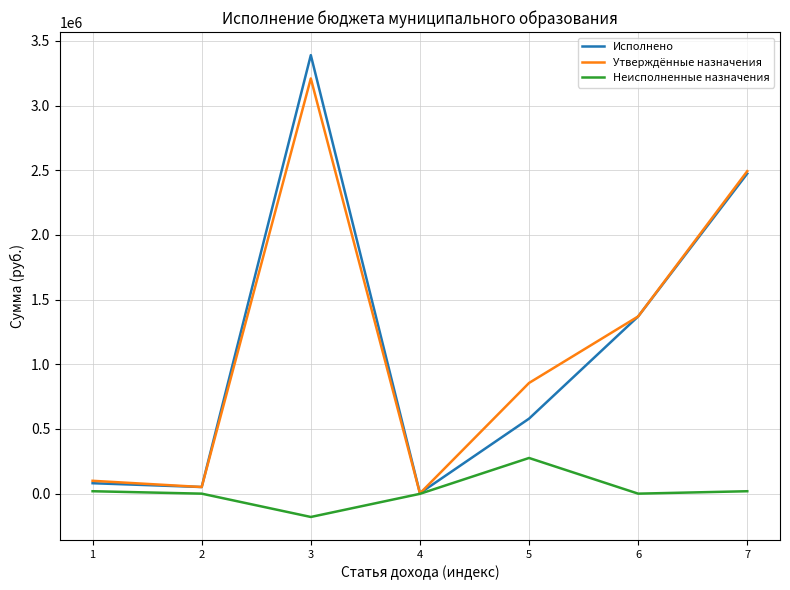

Count the number of categories in the chart.

7